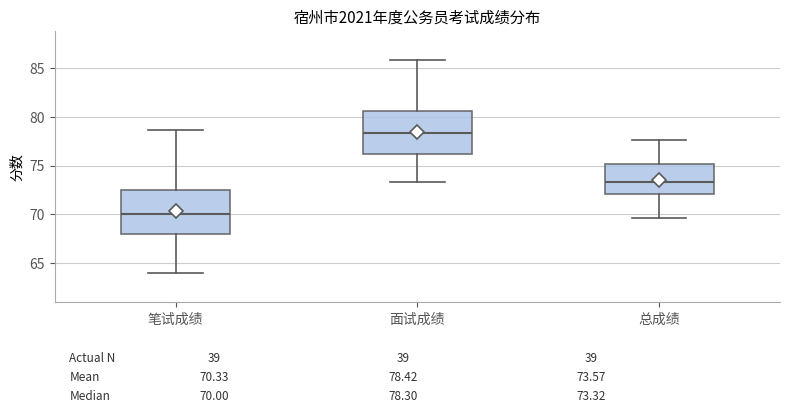

Which box has the highest median line?

面试成绩